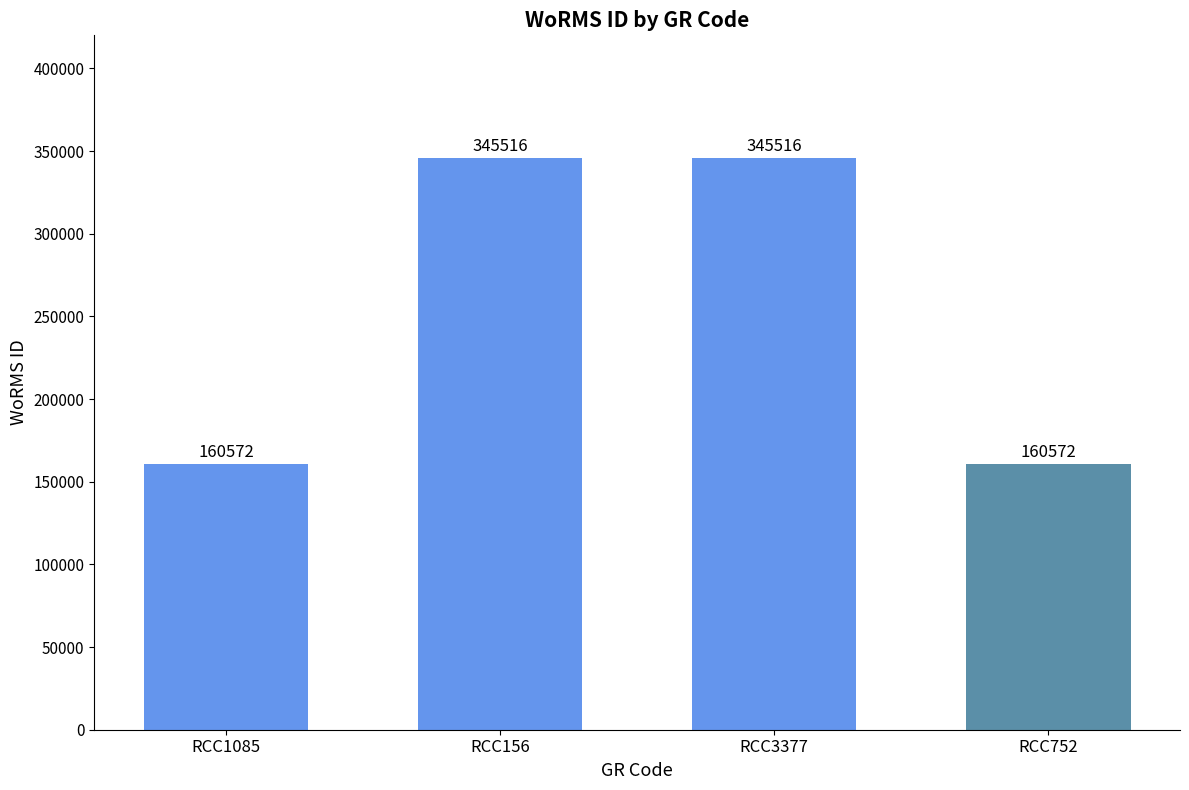

How many values are between 160572 and 345516?

4